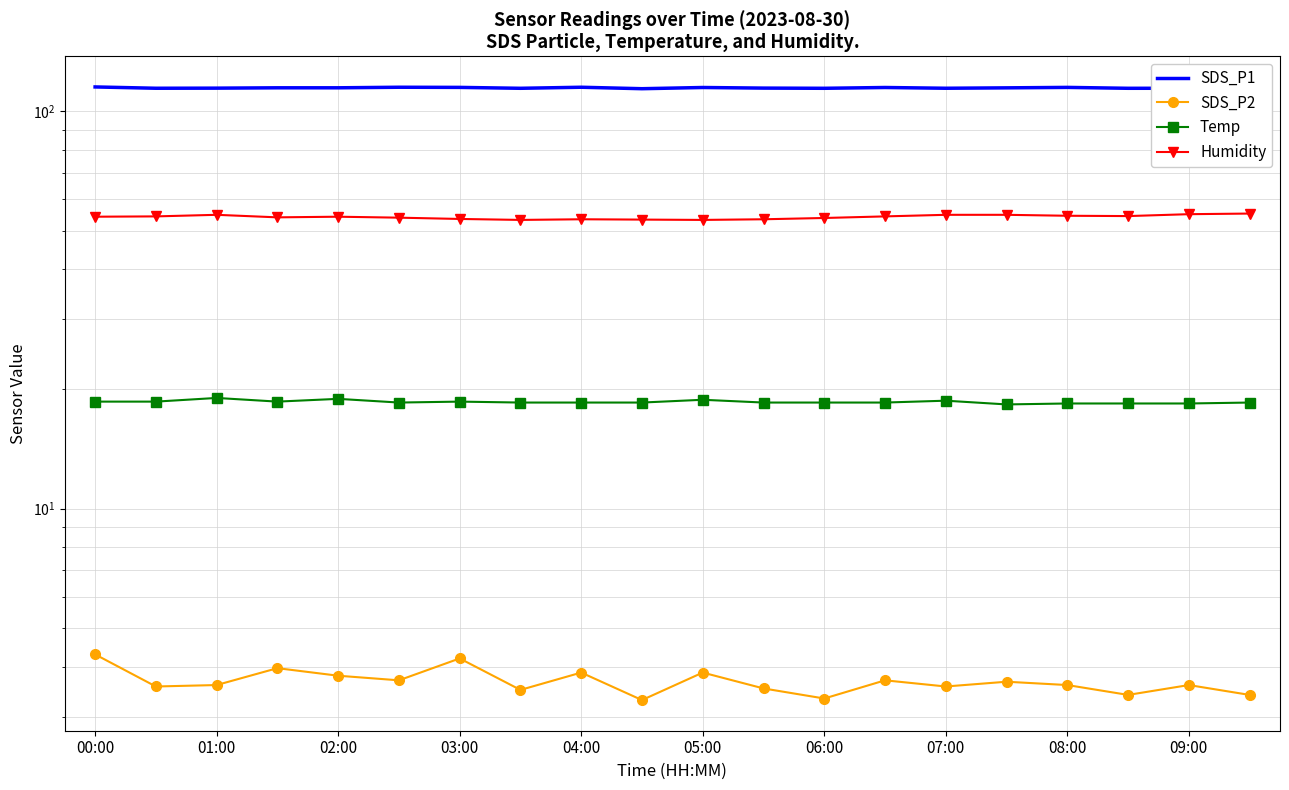

What is the difference between the highest and lowest values at 11?

110.9